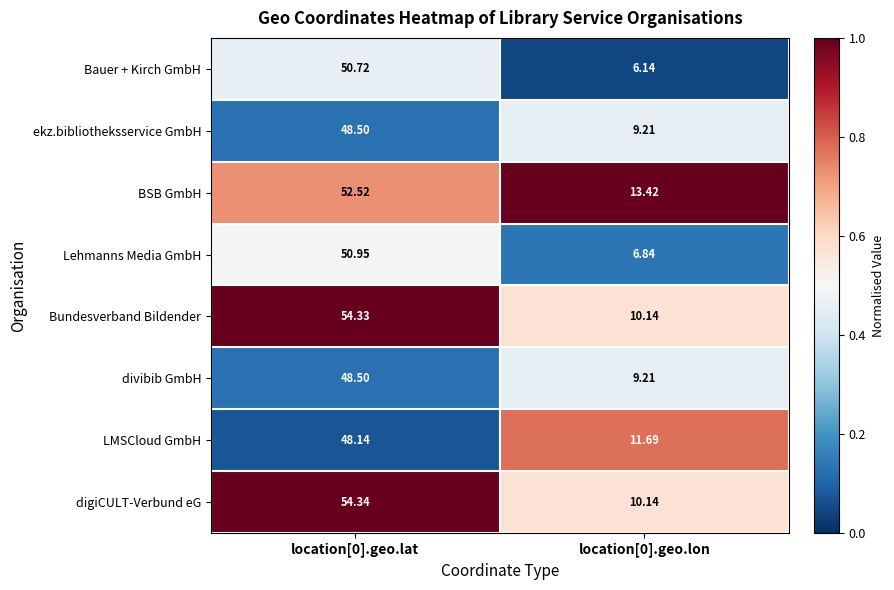

Is the value of BSB GmbH at location[0].geo.lat greater than the value of divibib GmbH at location[0].geo.lon?

Yes